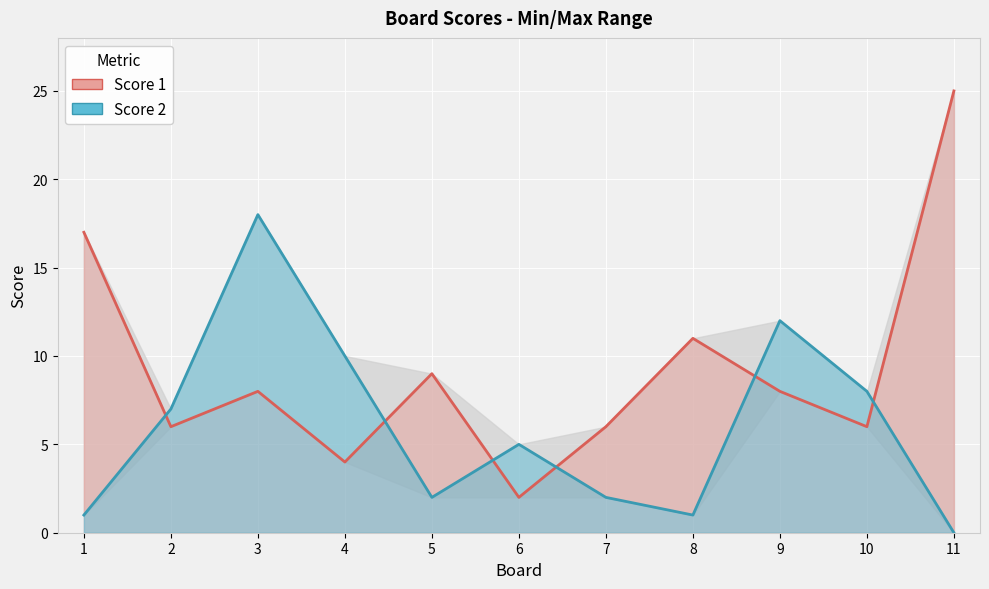

Reading right to left, extract all data points from this chart.

Score 1: 25	6	8	11	6	2	9	4	8	6	17
Score 2: 0	8	12	1	2	5	2	10	18	7	1